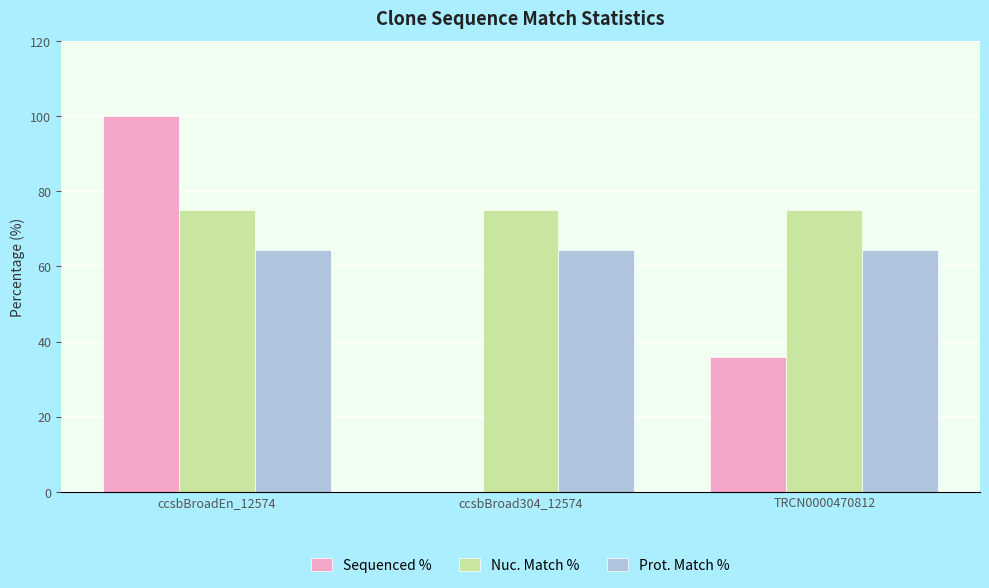

Reading left to right, list all the values displayed in this chart.

Sequenced %: 100.0	0.0	35.9
Nuc. Match %: 75.0	75.0	75.0
Prot. Match %: 64.5	64.5	64.5